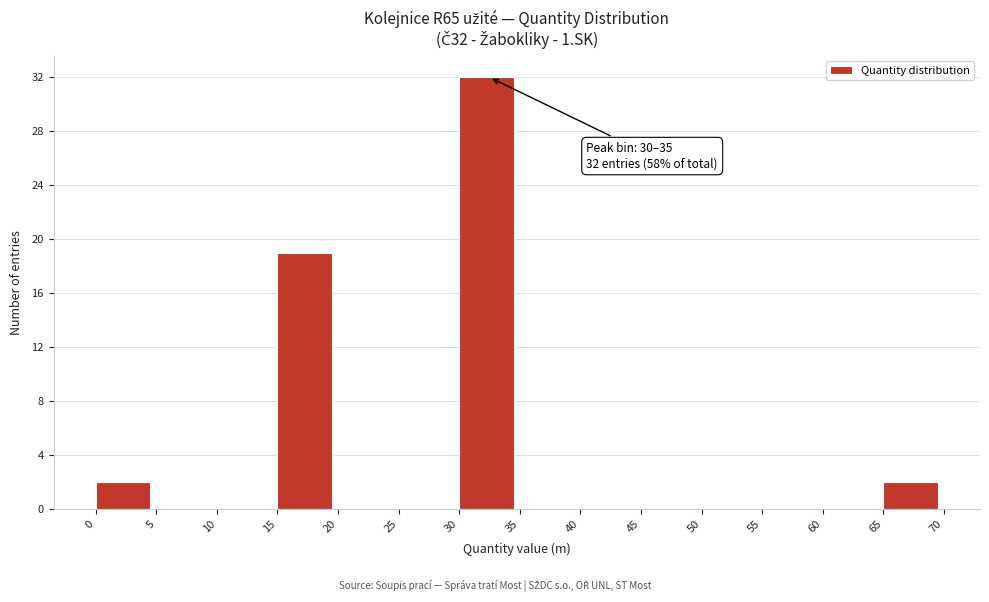

Which range on the x-axis has the tallest bar?

30 to 35